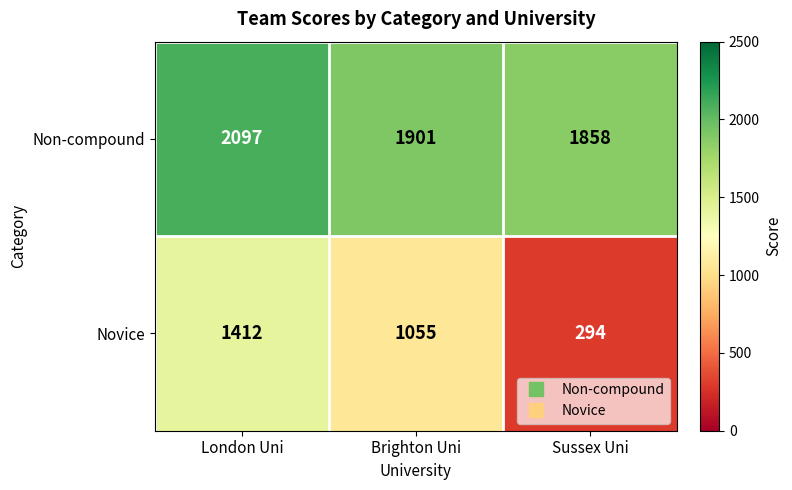

What is the difference between the maximum and minimum values in the Novice series?

1118